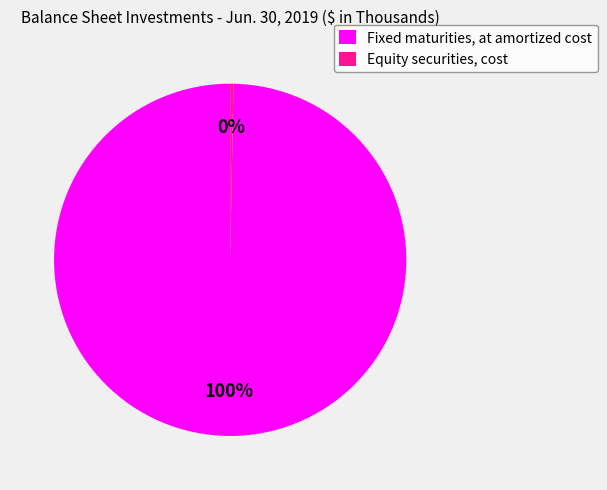

To the nearest percent, what is the combined percentage of Equity securities, cost and Fixed maturities, at amortized cost?

100%